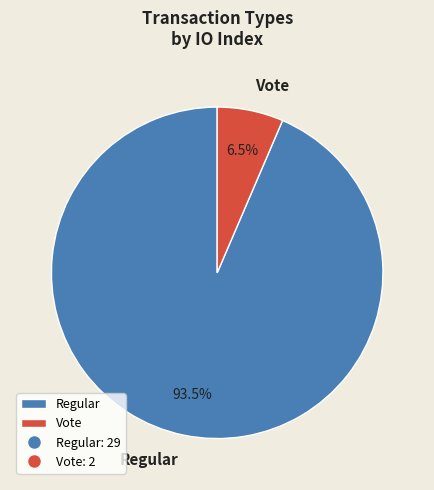

Is the sum of Vote and Regular greater than half?

Yes